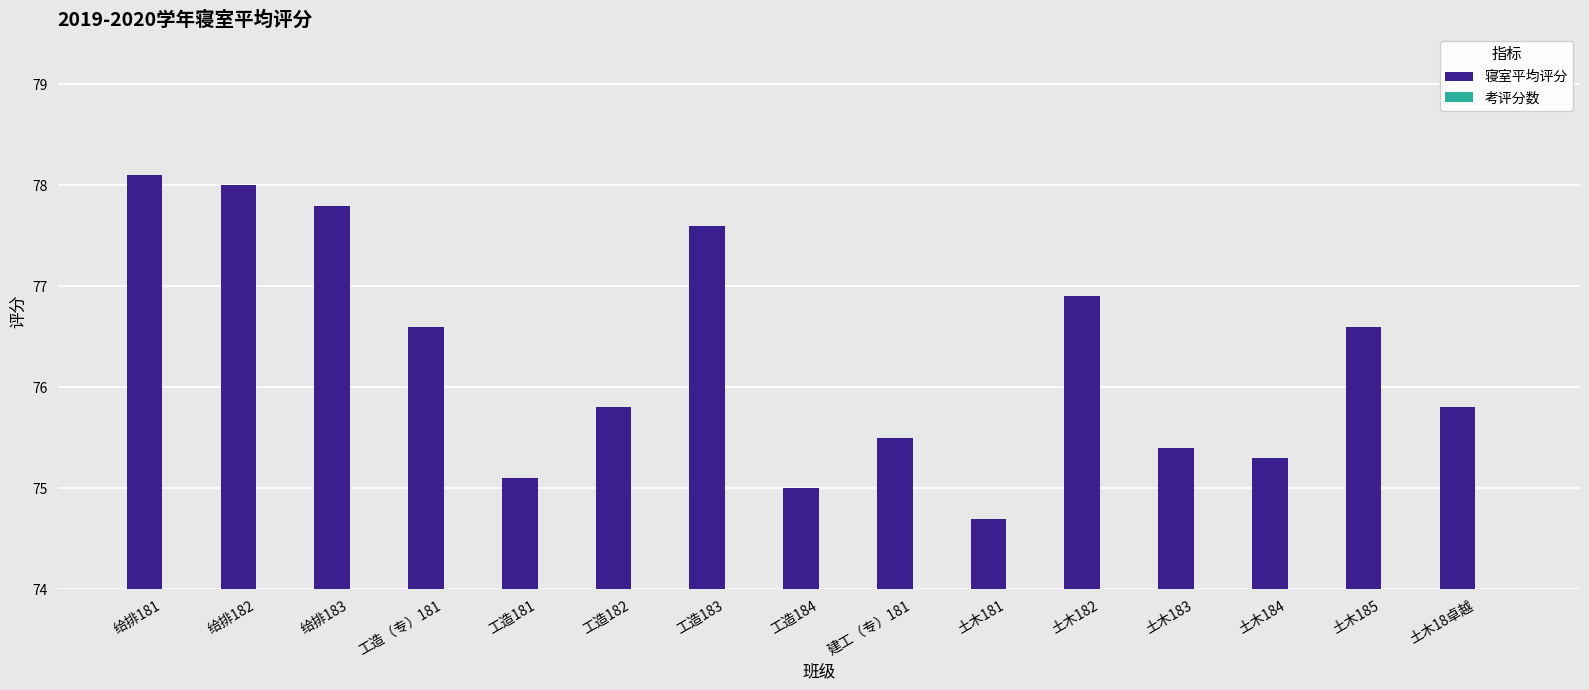

List the series in order of their peak value, lowest first.

考评分数, 寝室平均评分